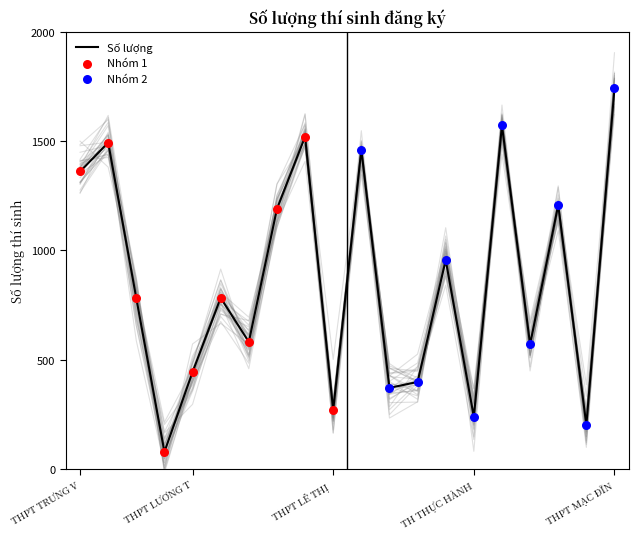

What is the ratio of the value at THPT BÙI THỊ XUÂN to the value at THPT NGUYỄN THỊ DIỆU?

4.0